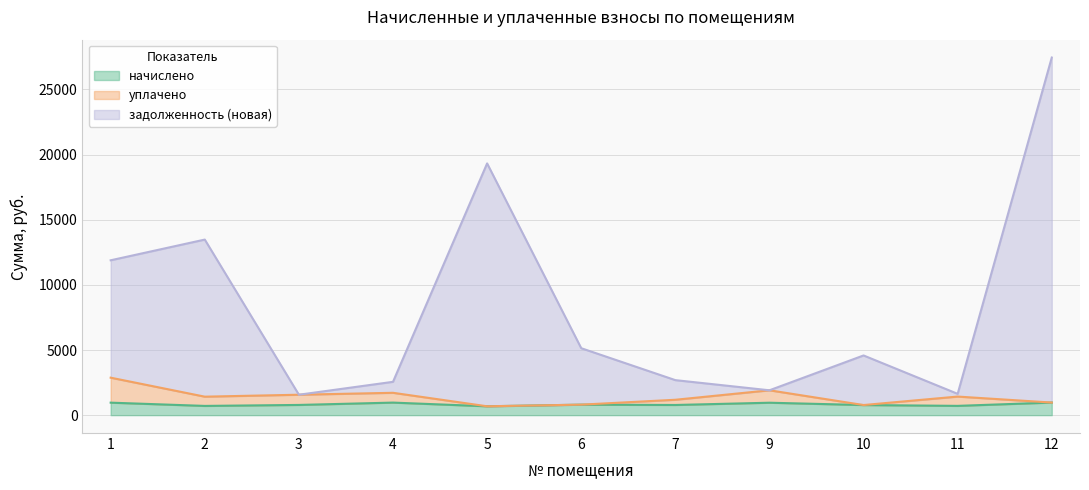

What is the difference between the maximum and minimum values in the уплачено series?

2195.8